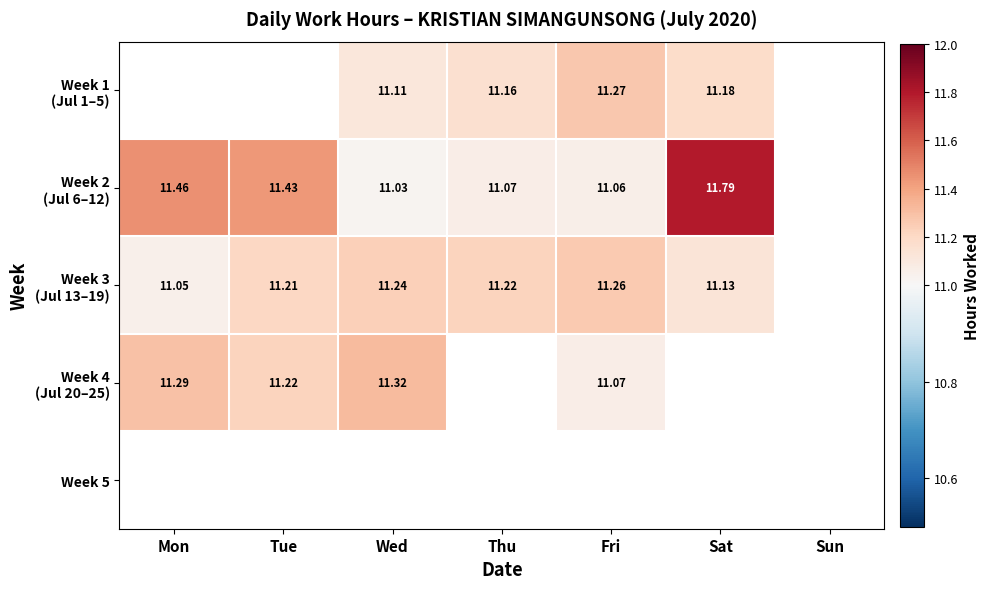

How many categories are shown in the chart?

7